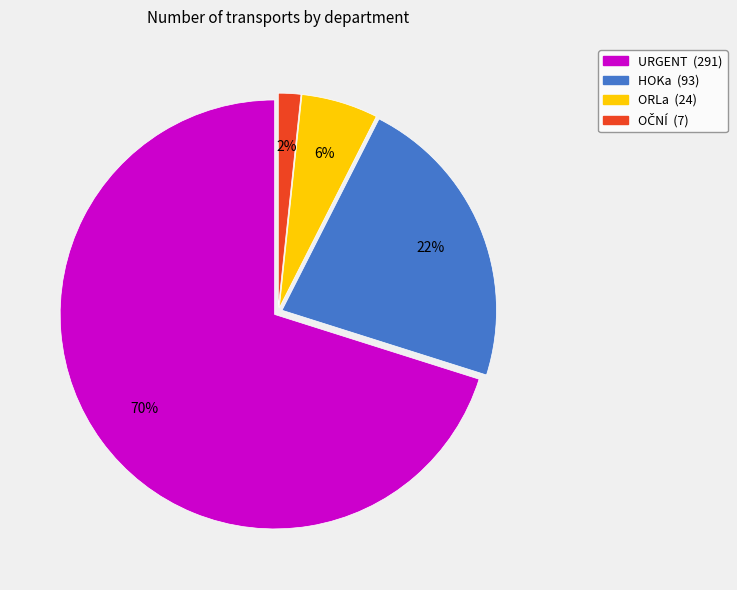

Is ORLa the majority of the pie?

No